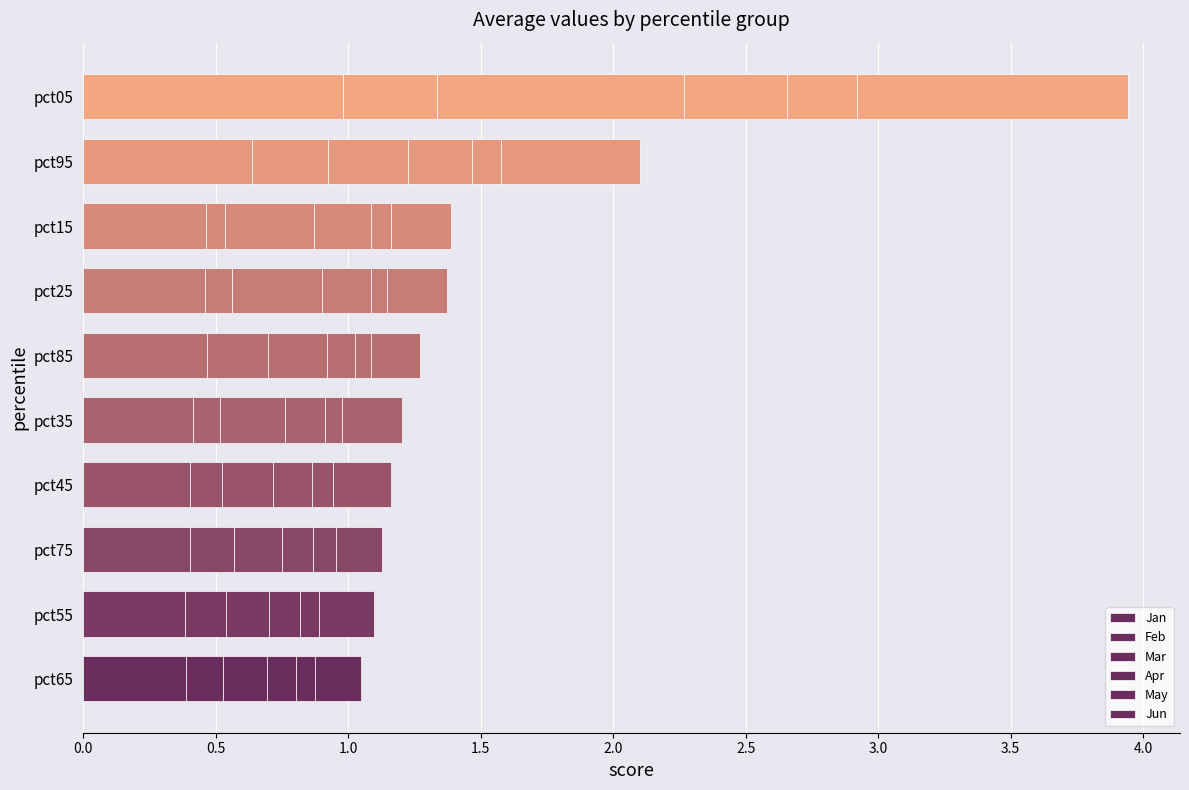

Count the number of categories in the chart.

10